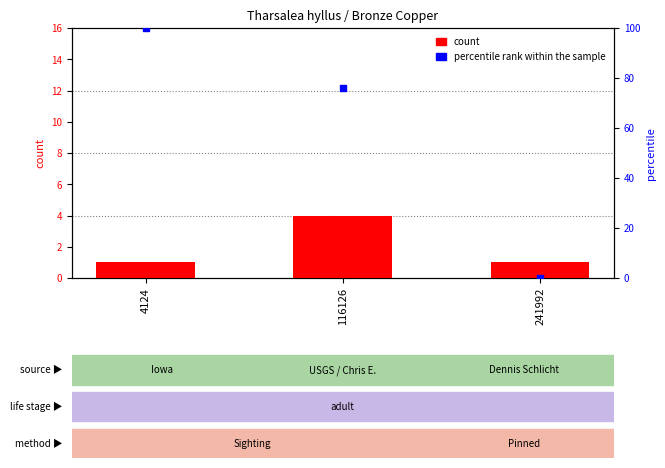

At how many categories does at least one series exceed 13?

2